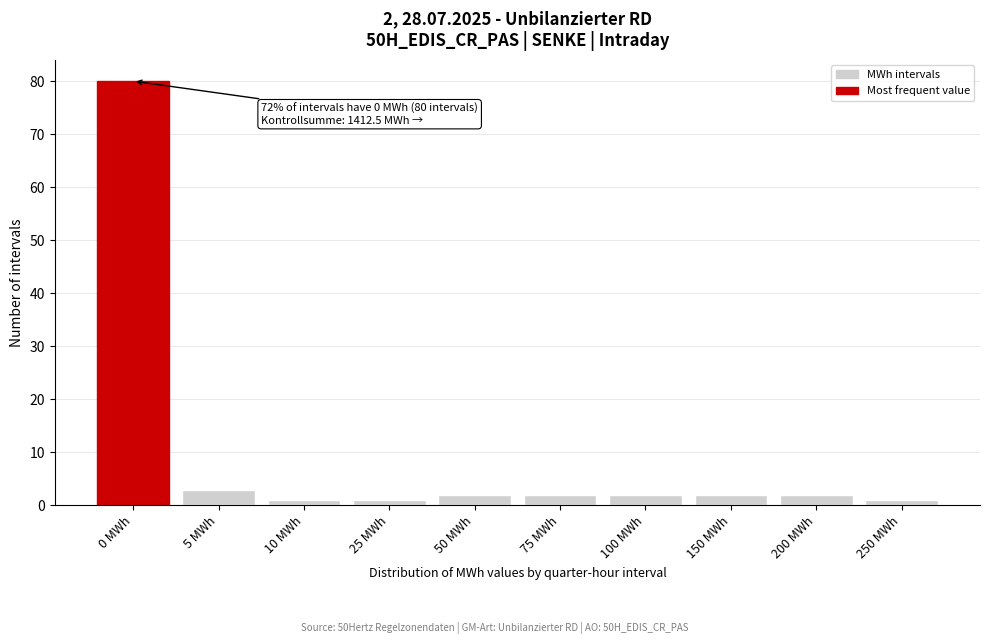

Reading left to right, extract all data points from this chart.

0 MWh=80	5 MWh=3	10 MWh=1	25 MWh=1	50 MWh=2	75 MWh=2	100 MWh=2	150 MWh=2	200 MWh=2	250 MWh=1